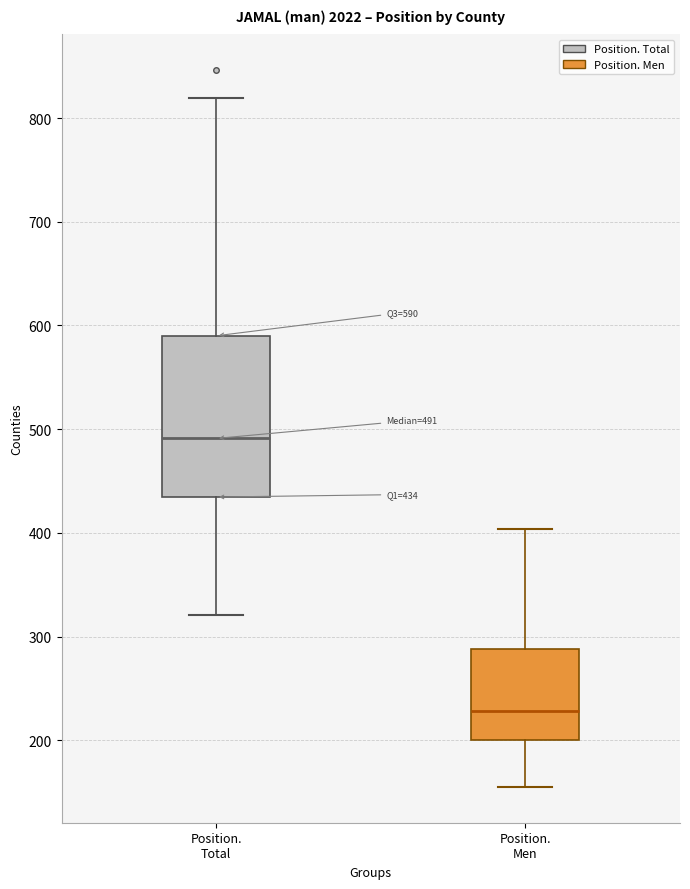

Which box has the lowest median line?

Position. Men